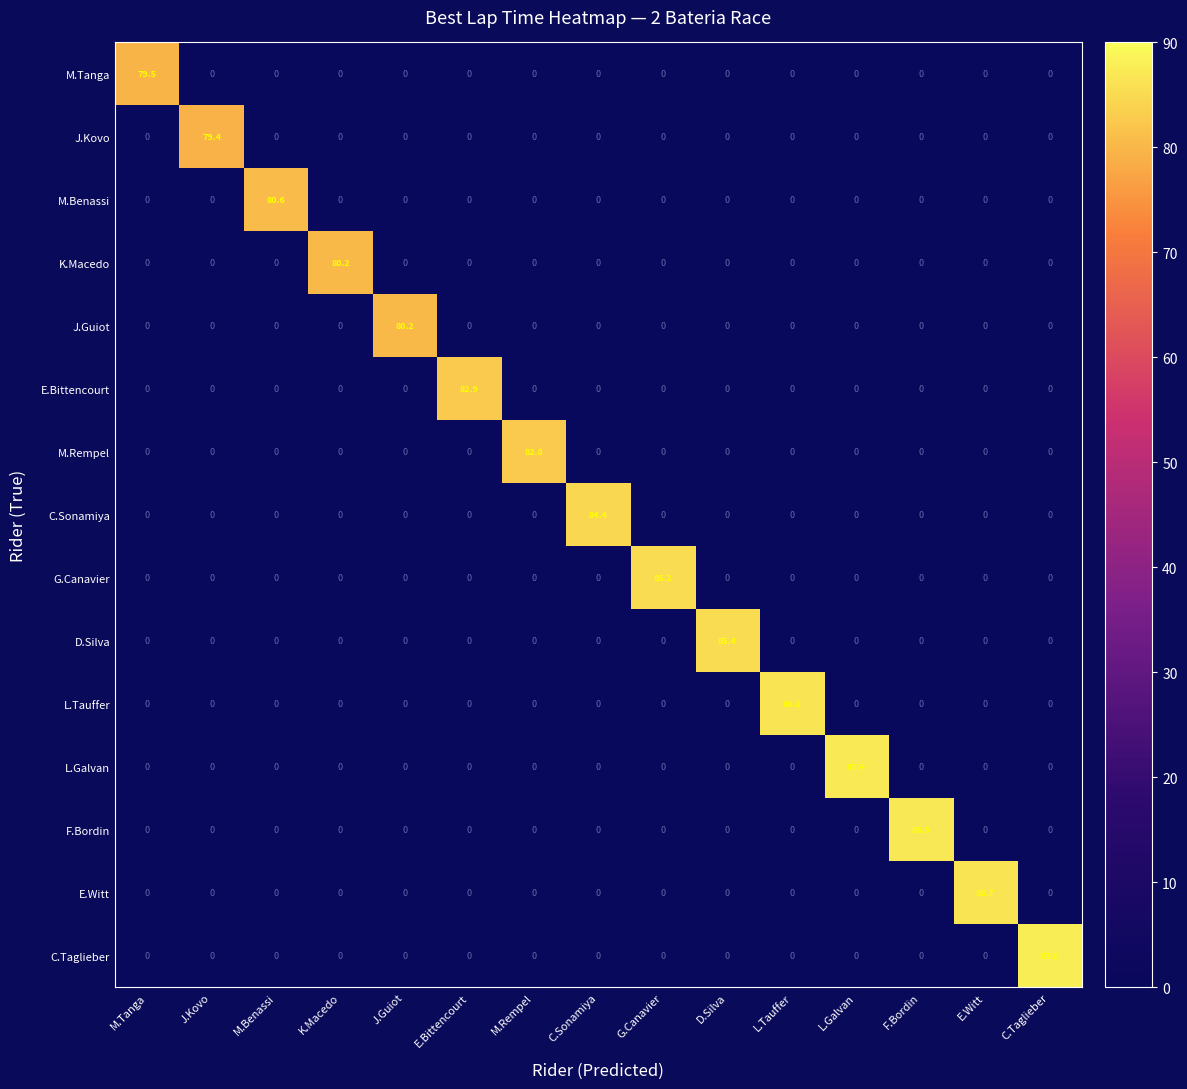

What is the total value across all series at C.Sonamiya?

84.4